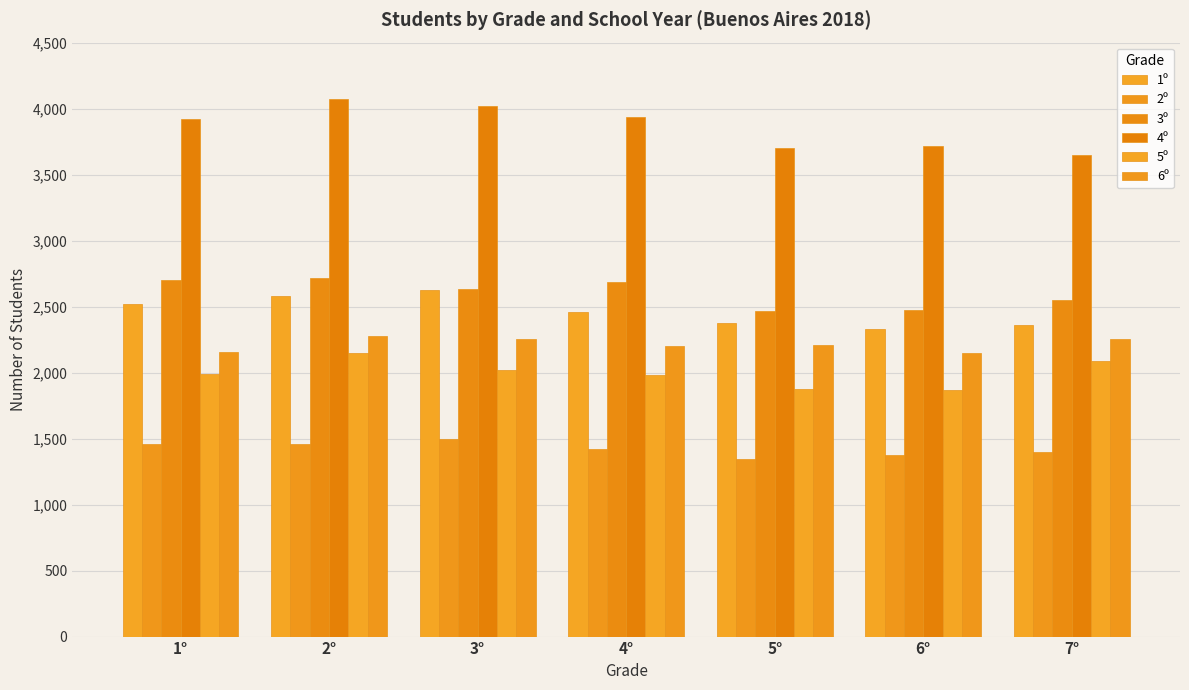

The value of 3º at 7° is 2547. True or false?

True